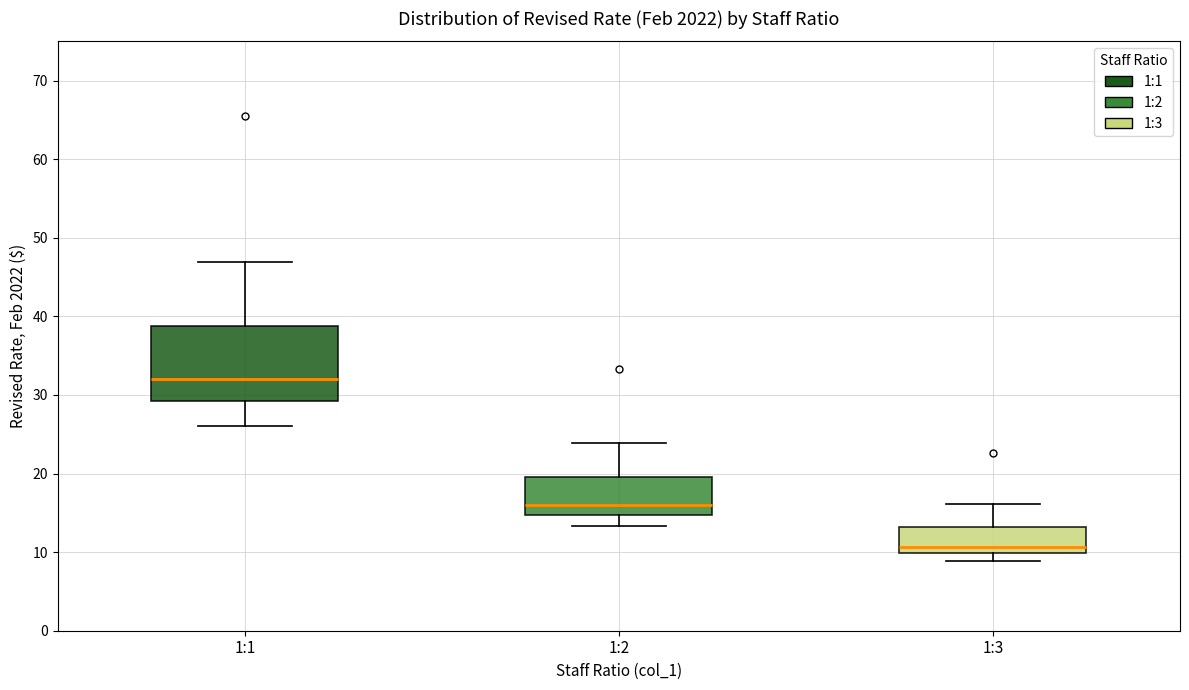

Reading left to right, read every box against the y-axis: the position of its median line, the range the box covers, and the ends of its whiskers. The values are not printed on the chart, so give them approximately, as read against the axis.

1:1: median 32, box 29 to 39, whiskers 26 to 47
1:2: median 16, box 15 to 20, whiskers 13 to 24
1:3: median 11, box 10 to 13, whiskers 9 to 16